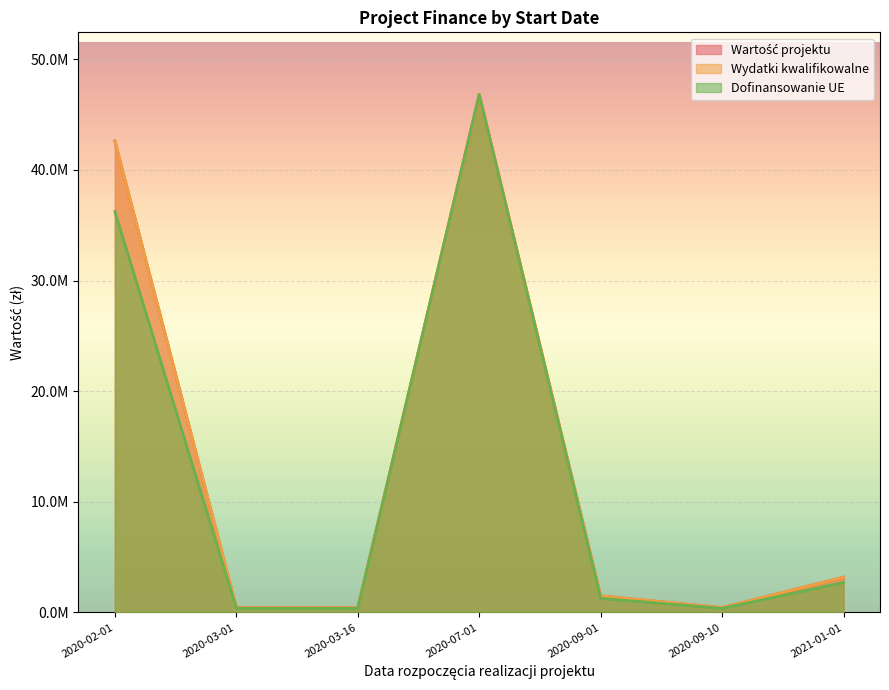

What value does the Wartość projektu series have at 2020-09-01?

1500000.0